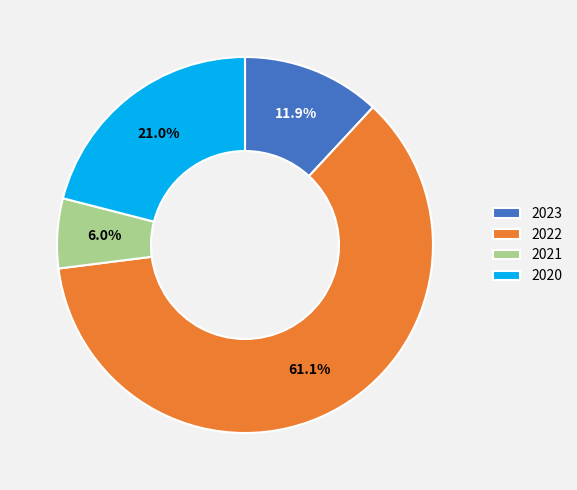

Which slice represents more than half of the pie?

2022